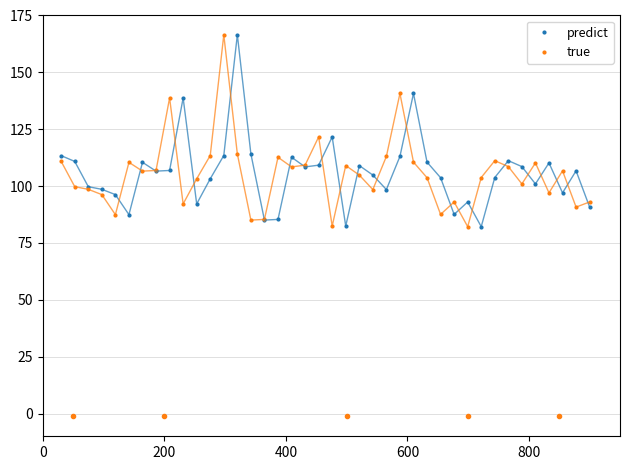

What is the value of the true point at the 4th from the left?

96.2